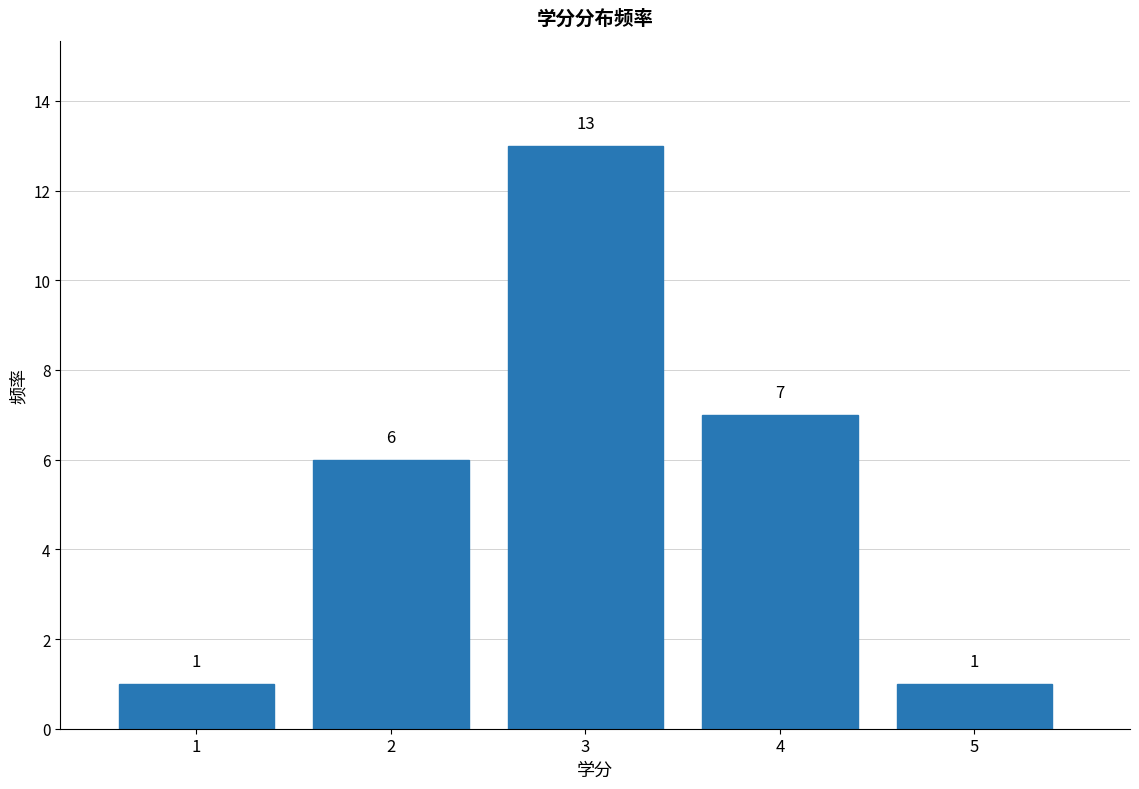

Reading left to right, list every bar in this chart as the range it spans on the x-axis followed by its height.

0.5 to 1.5: 1
1.5 to 2.5: 6
2.5 to 3.5: 13
3.5 to 4.5: 7
4.5 to 5.5: 1